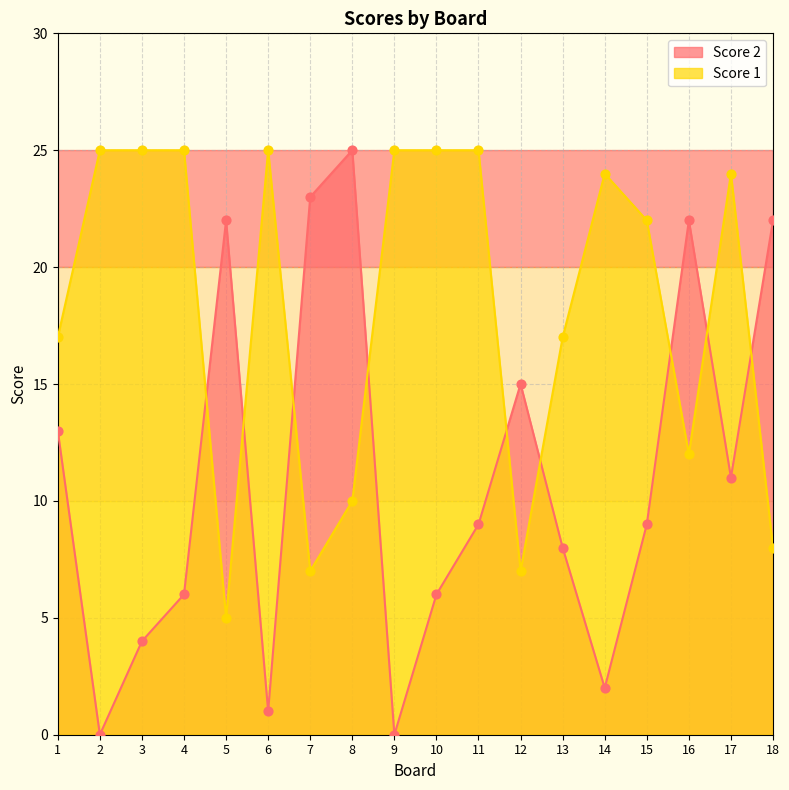

Which series contains the highest Y value?

Score 2